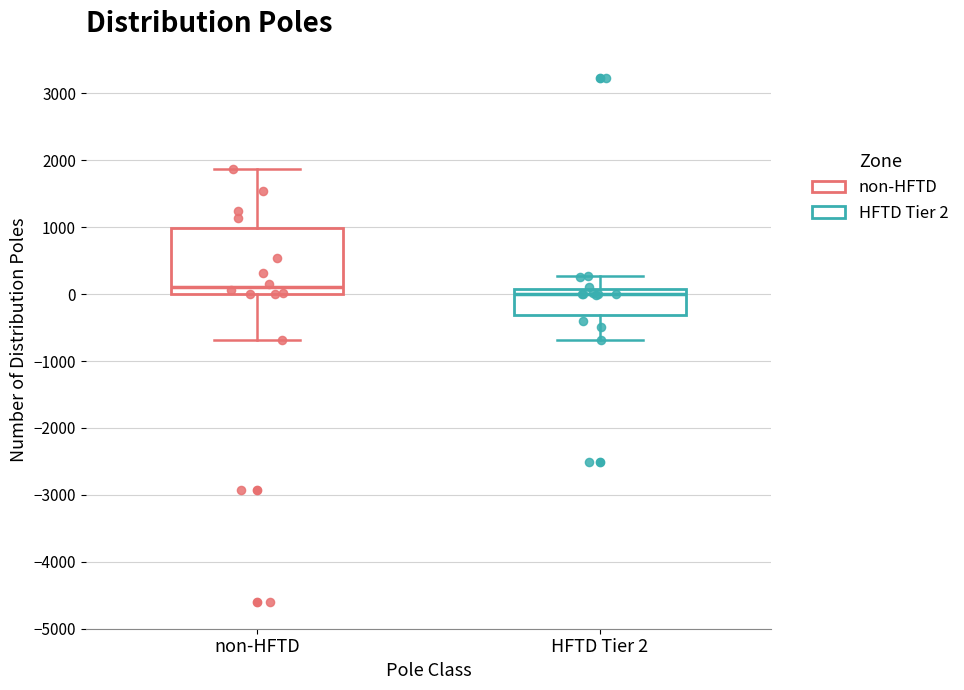

Which box has the lowest median line?

HFTD Tier 2